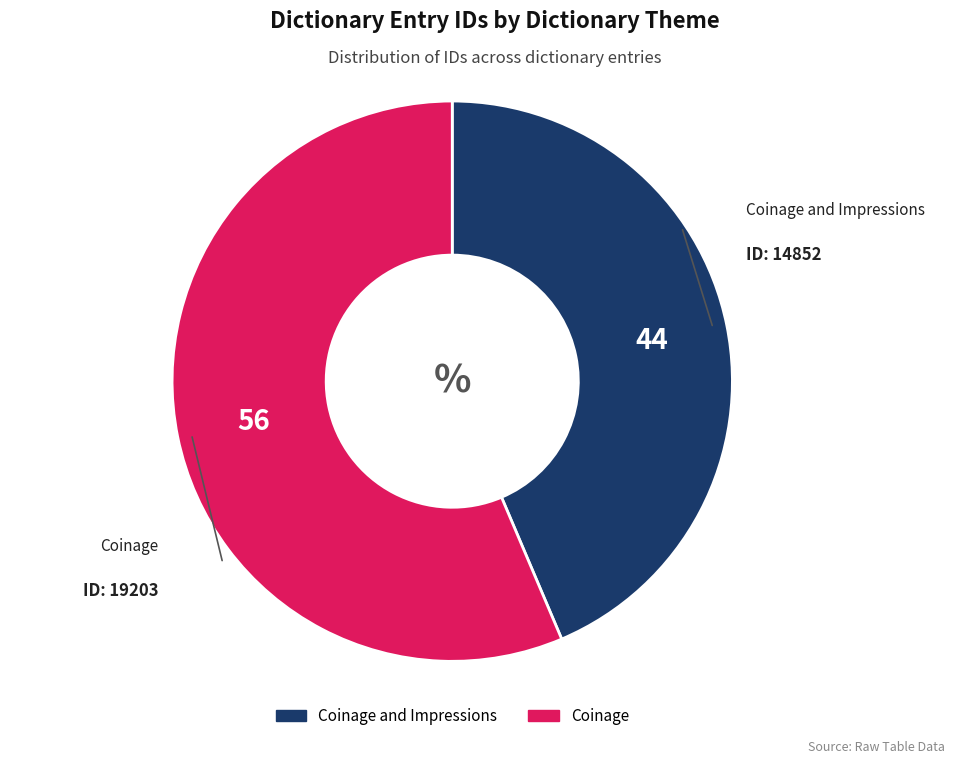

Does any single category account for the majority?

Yes